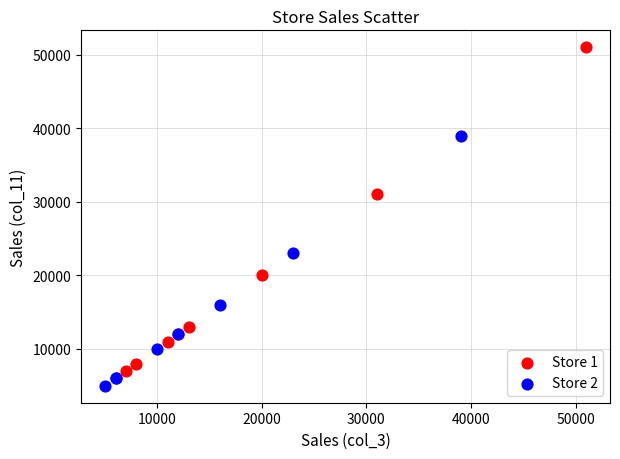

Which series contains the highest Y value?

Store 1